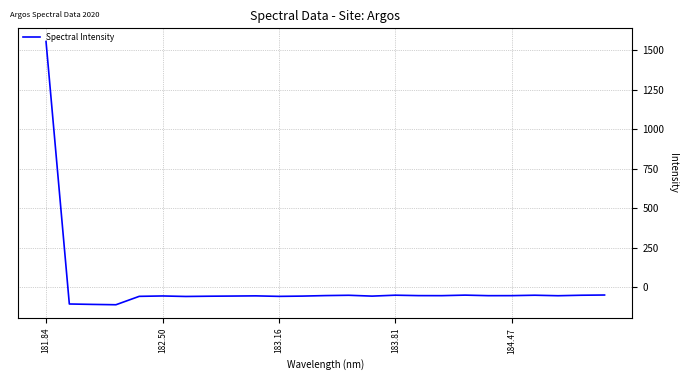

What is the greatest value displayed?

1556.7